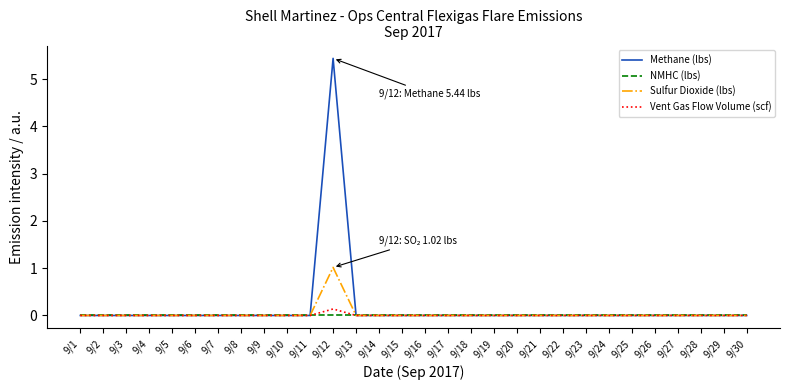

Which series has the widest spread of values?

Methane (lbs)